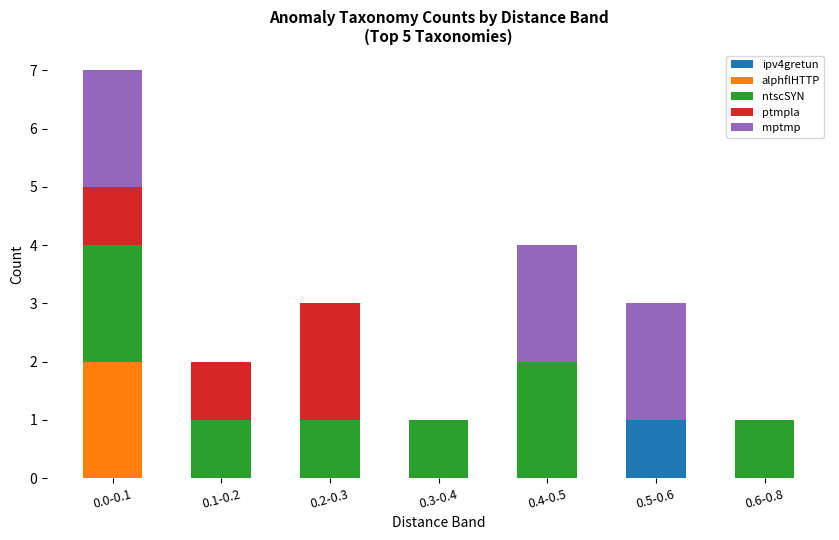

At which category is the sum across all series the highest?

0.0-0.1